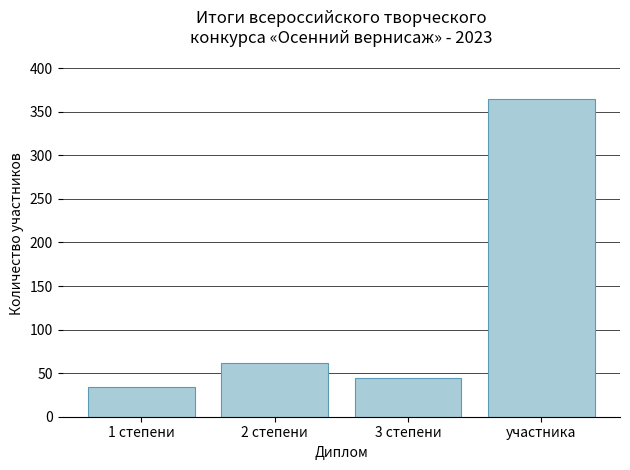

The chart shows a value of 365 at участника. True or false?

True